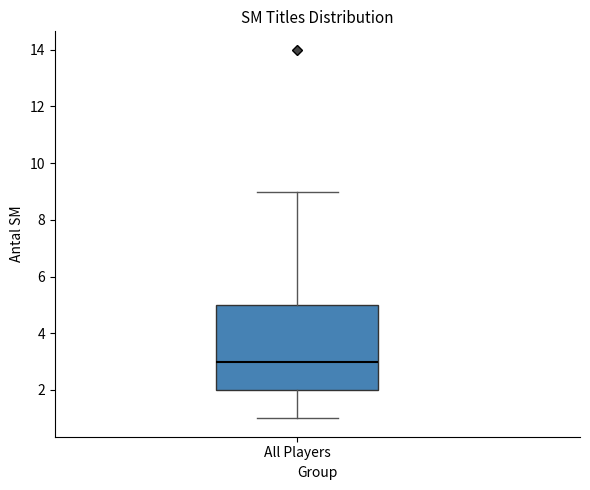

Transcribe this box plot: give where the median line is, the range the box spans, and where the two whiskers end, as read against the y-axis. The values are not printed on the chart, so give them approximately, as read against the axis.

median 3, box 2 to 5, whiskers 1 to 9